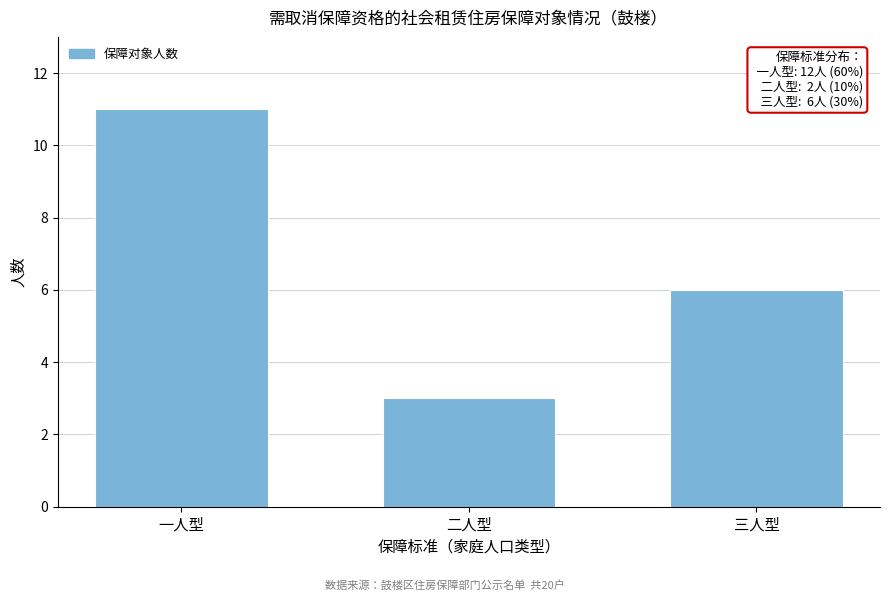

Reading right to left, what are all the values shown in this chart?

三人型=6	二人型=3	一人型=11